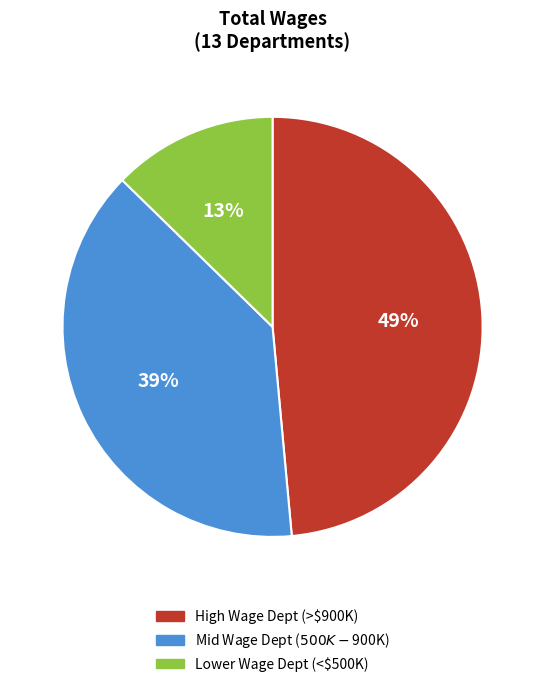

To the nearest percent, what is the difference between the largest and smallest slice percentages?

36%